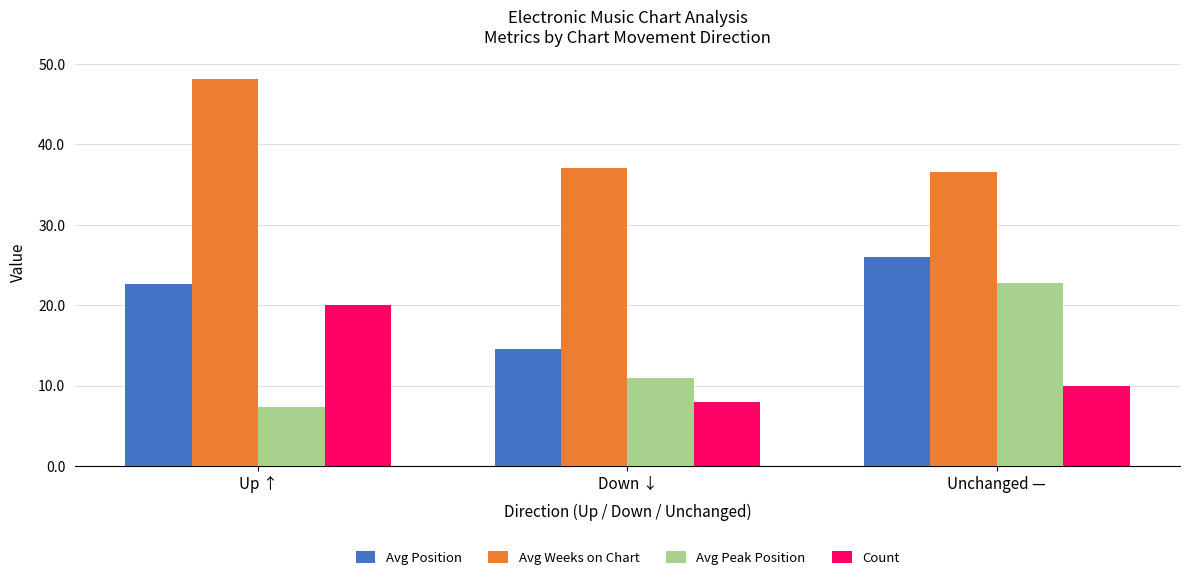

What is the smallest value displayed?

7.3